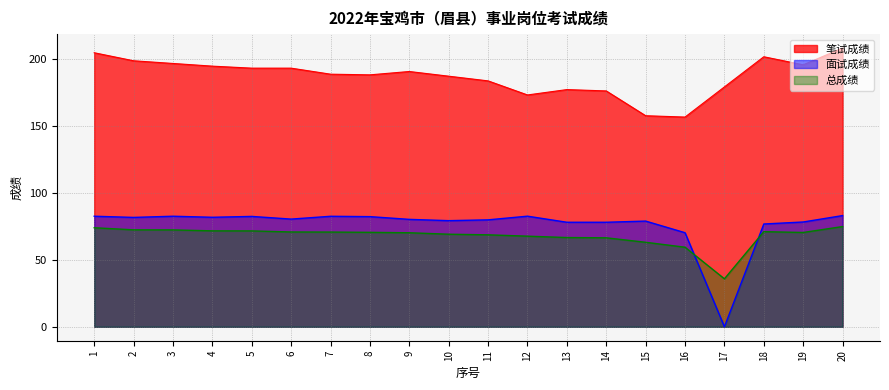

True or false: 总成绩 and 笔试成绩 cross at least once.

False